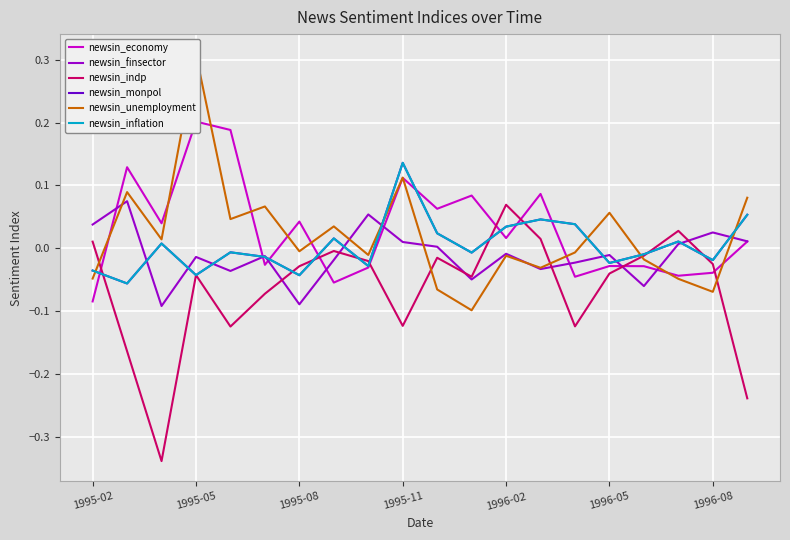

Rank the series at 17 from lowest to highest value.

newsin_unemployment, newsin_economy, newsin_finsector, newsin_monpol, newsin_inflation, newsin_indp